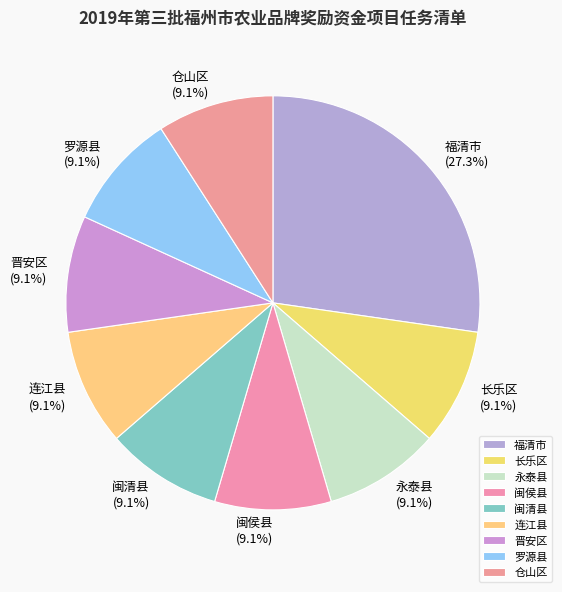

To the nearest percent, what percentage of the pie is 仓山区?

9%